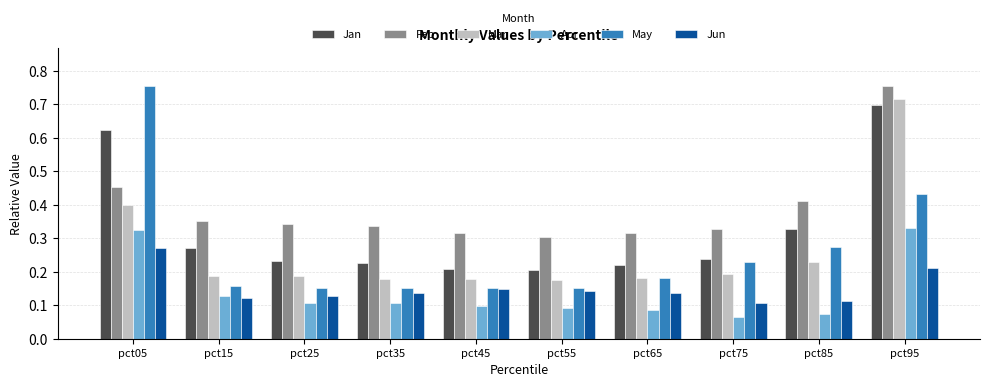

Is the value of Feb at pct25 greater than the value of Jun at pct85?

Yes